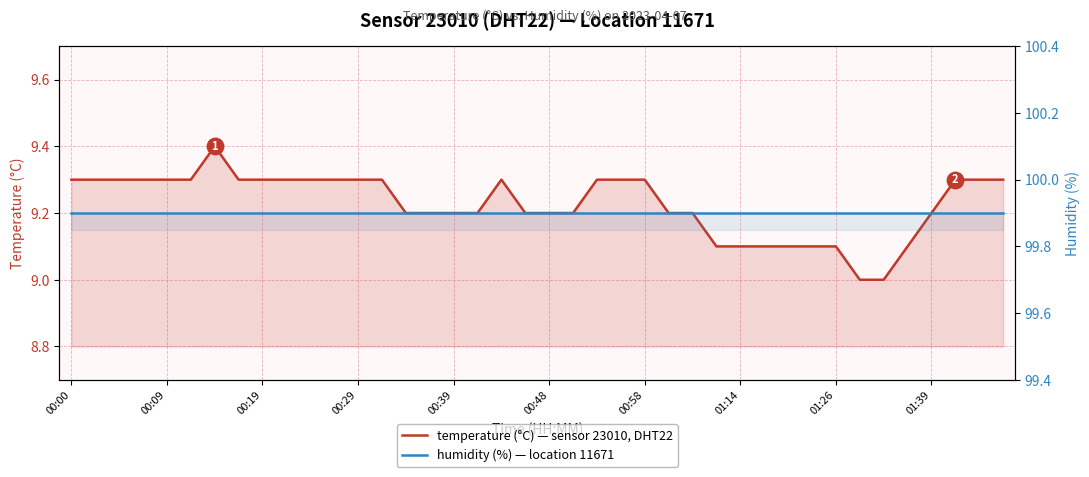

Which series reaches the maximum Y coordinate?

humidity (%)